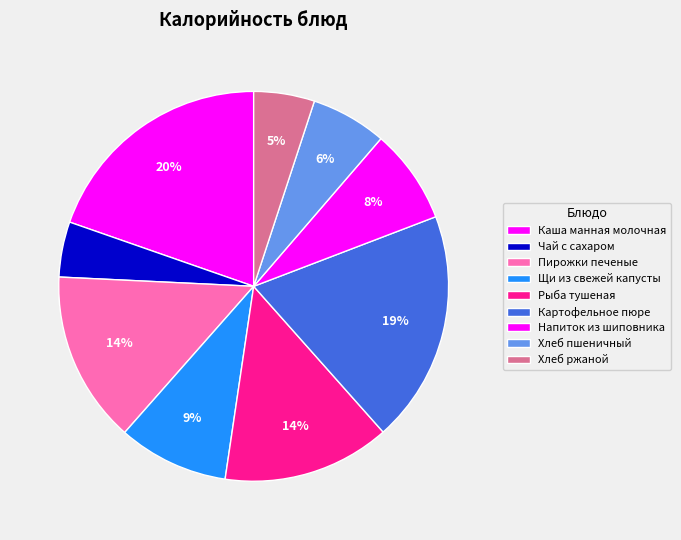

Count the number of slices in the pie.

9